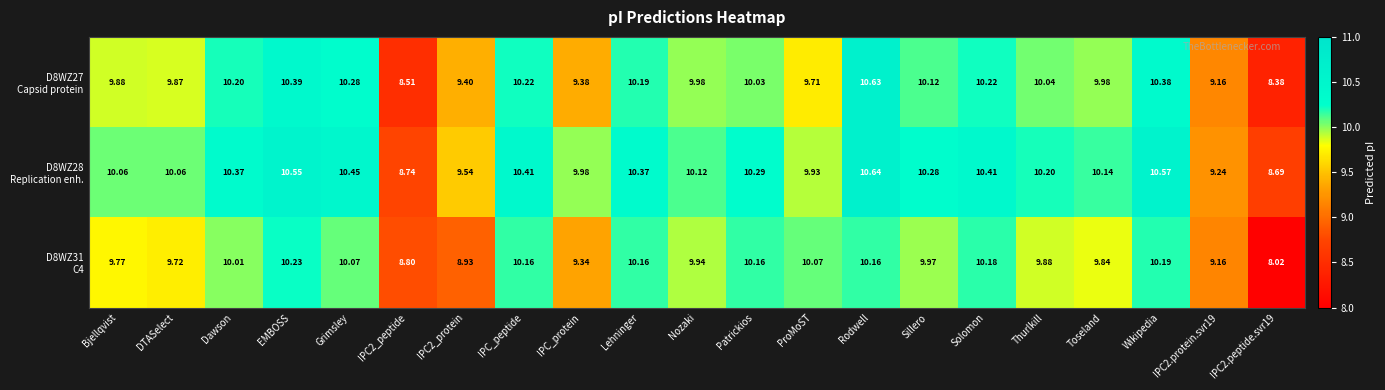

At which category is the sum across all series the highest?

Rodwell